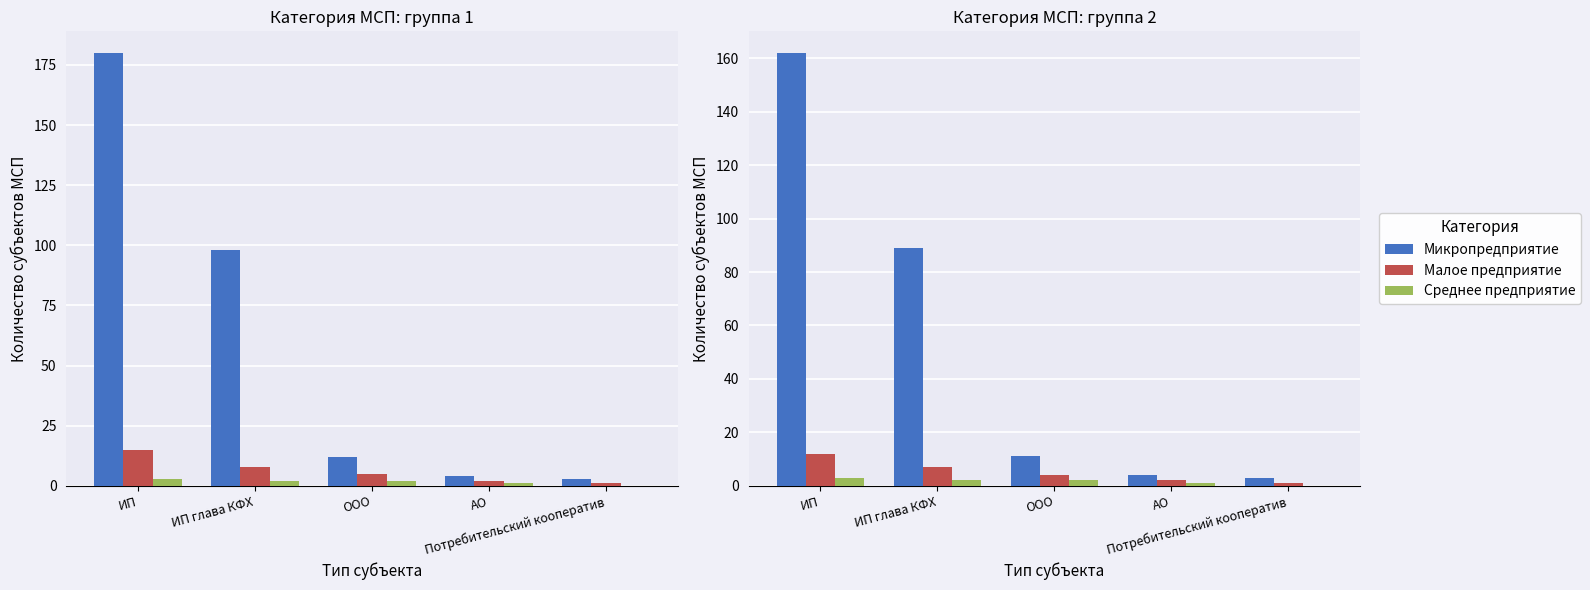

The value of Микропредприятие at АО is 4. True or false?

True